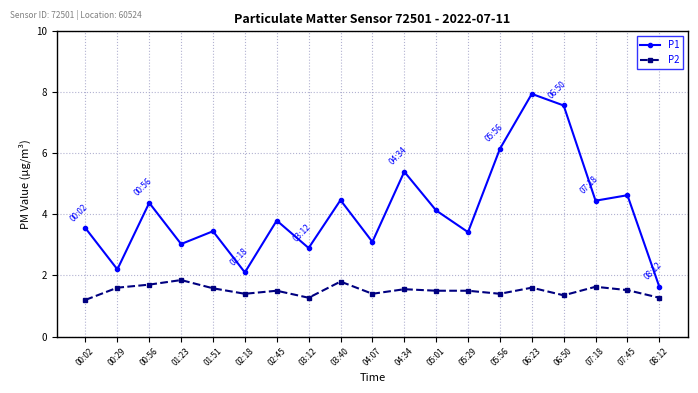

Count the P2 values in the range 1 to 2.

19